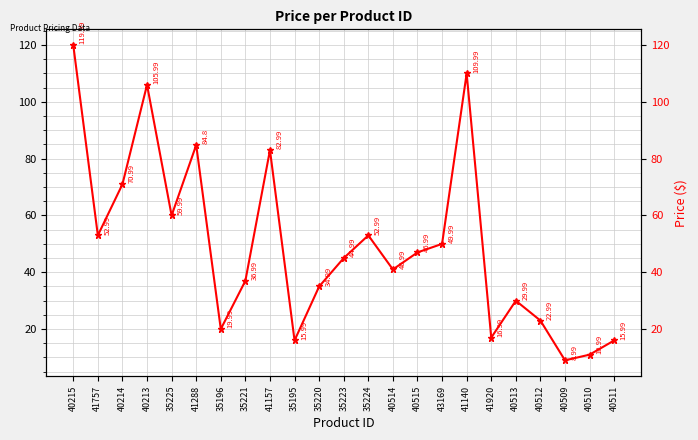

What is the label of the 3rd point from the right?

40509